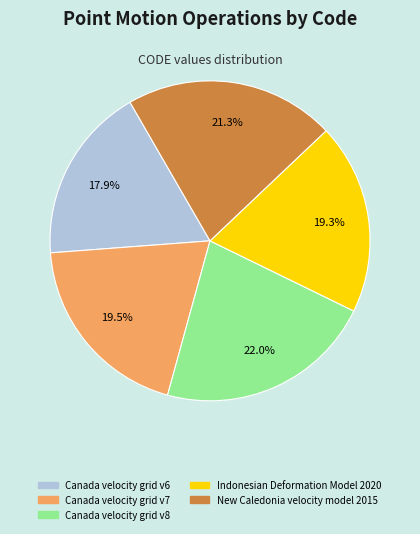

Does any single category account for the majority?

No